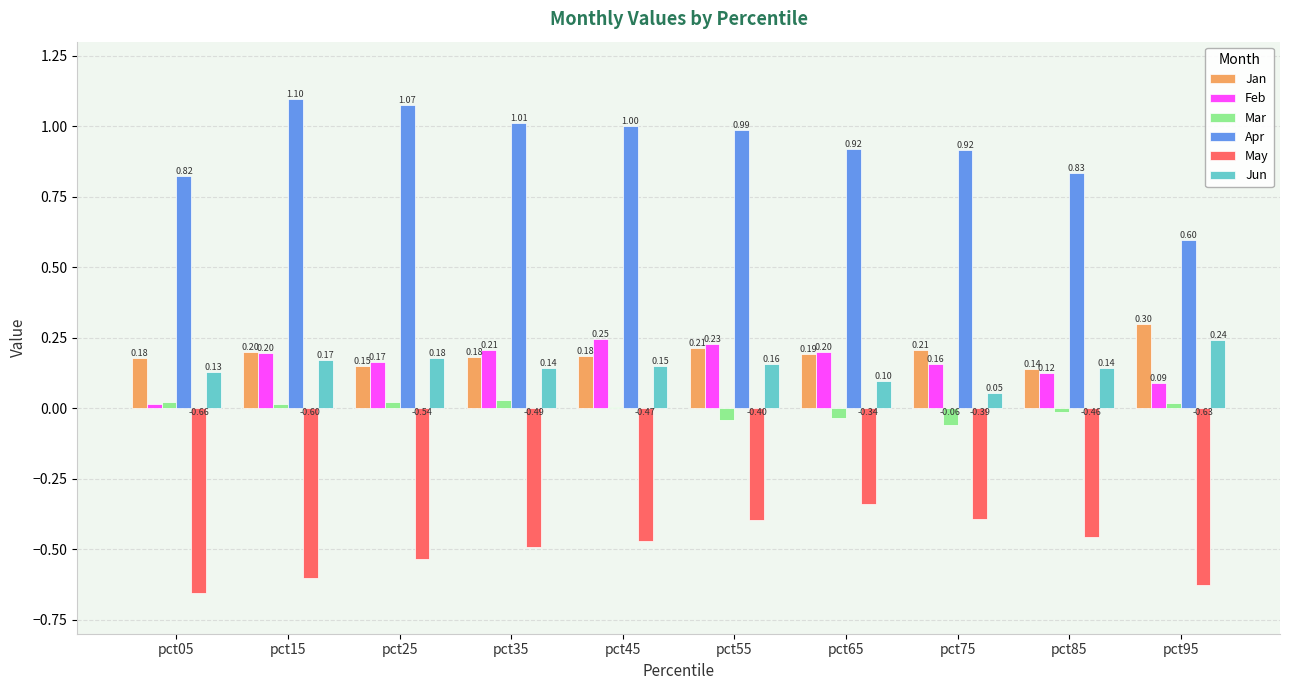

What is the sum of all May values?

-5.0